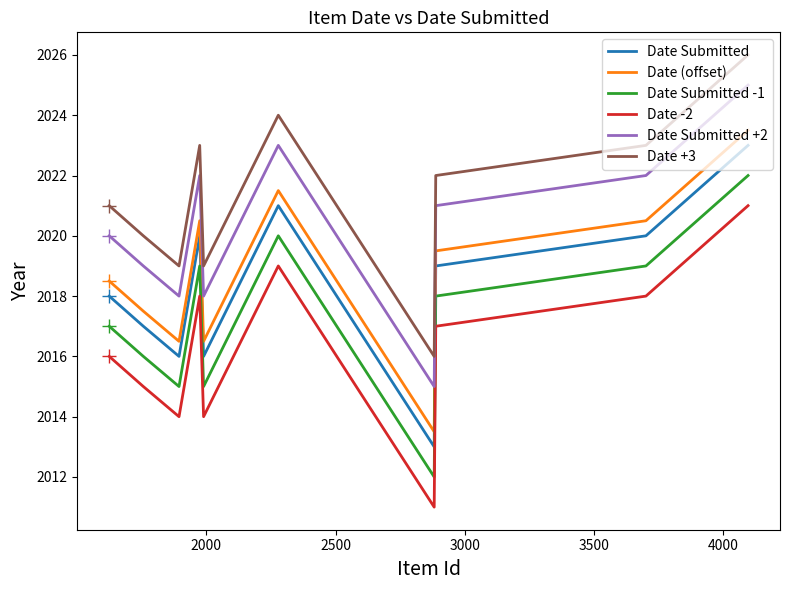

Which series has the largest total across all categories?

Date +3